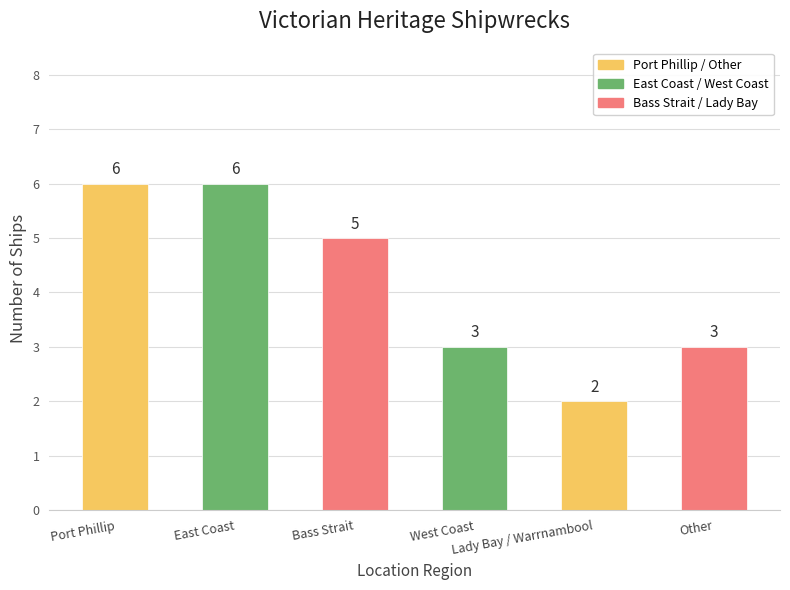

What is the difference between the maximum and minimum values?

4